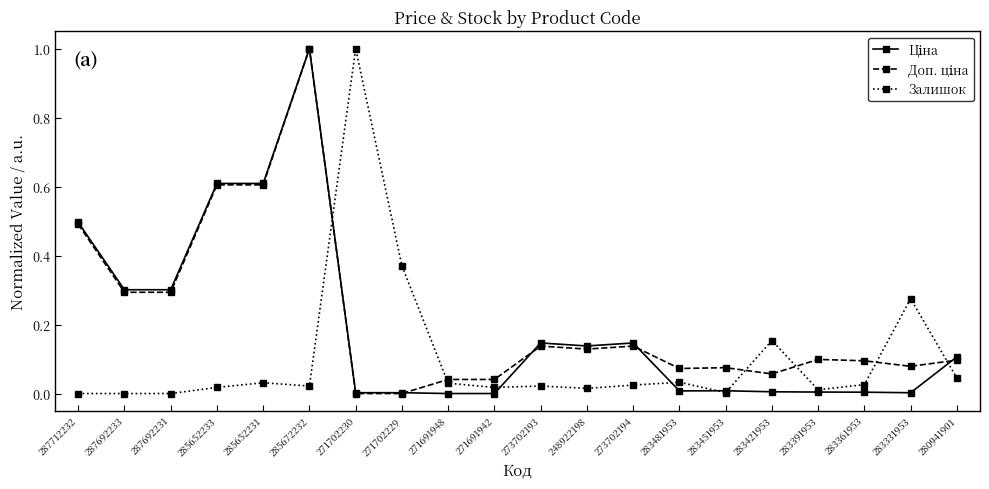

What is the label of the 8th point from the left?

271702229